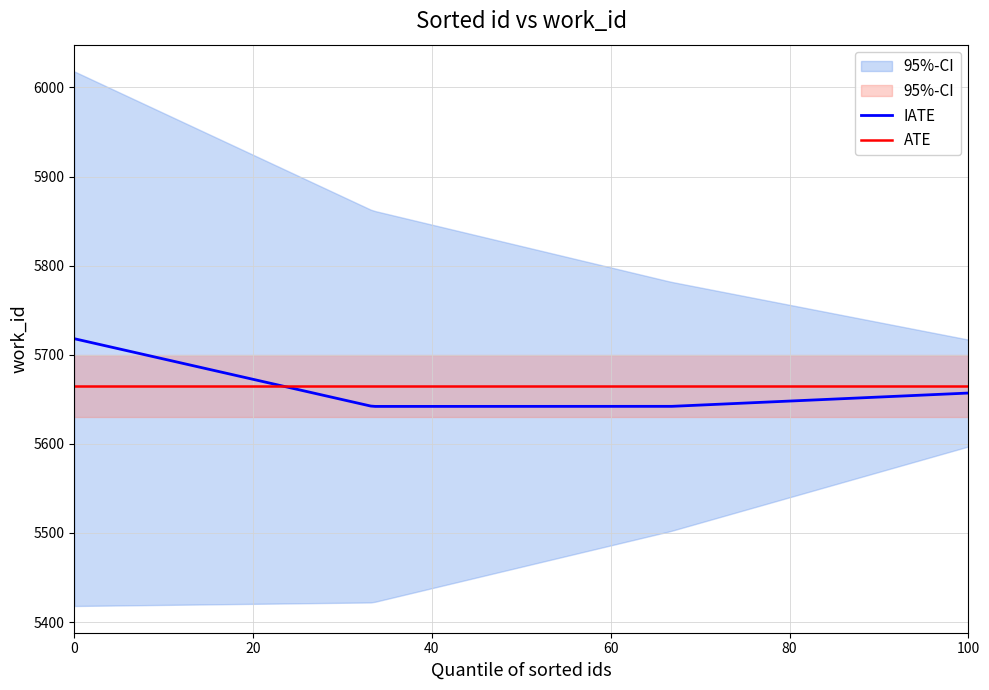

What is the sum of all values?

22659